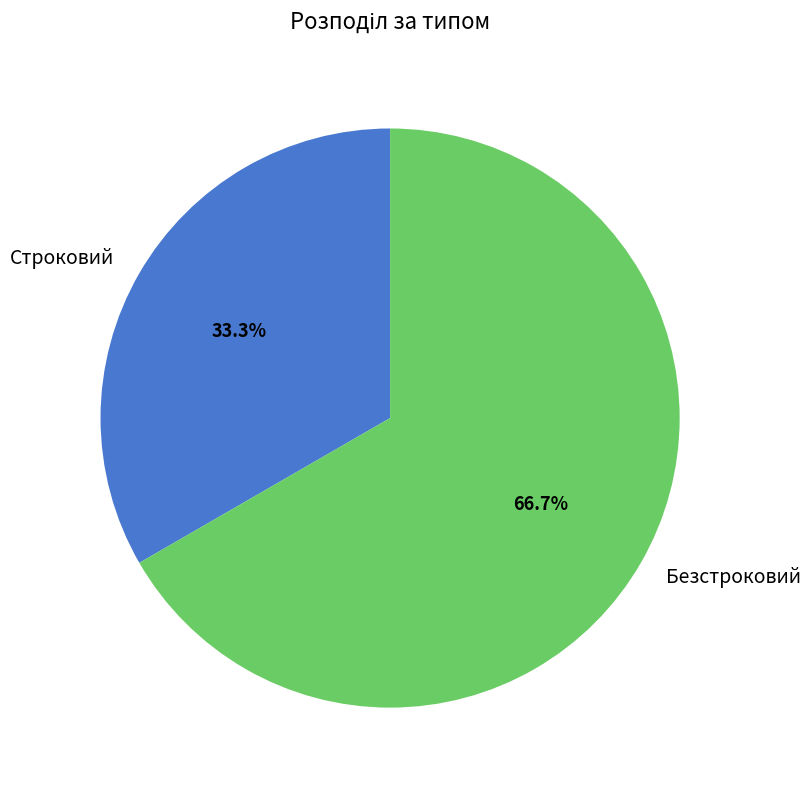

Does any single category account for the majority?

Yes